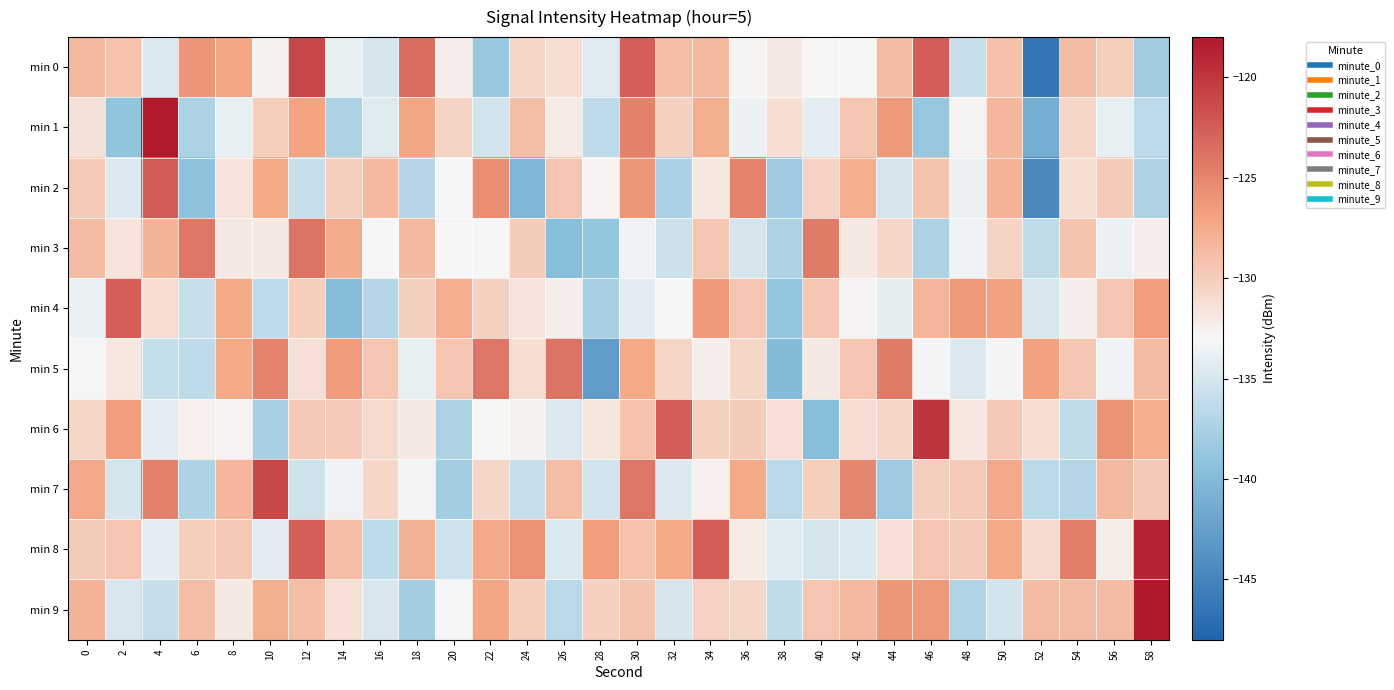

How many distinct data groups are displayed?

10